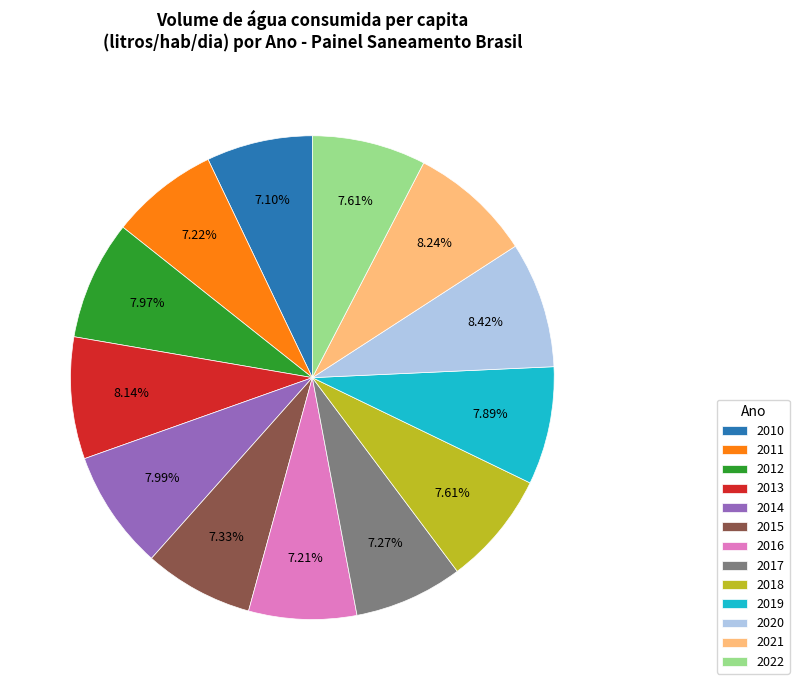

Count the number of slices in the pie.

13